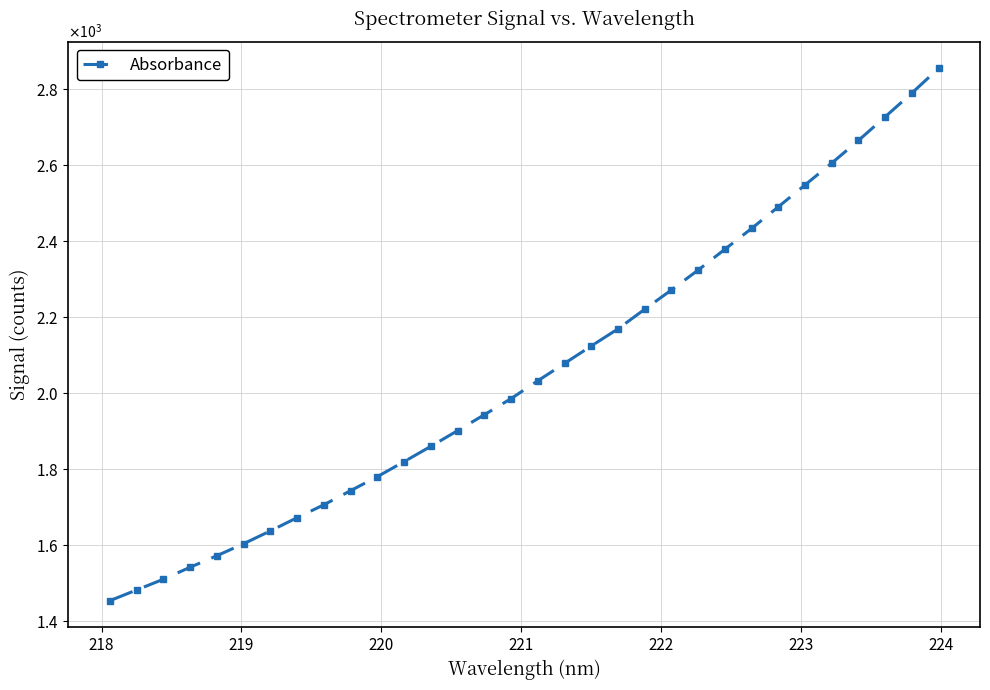

What is the difference between the maximum and second lowest values?

1371.6